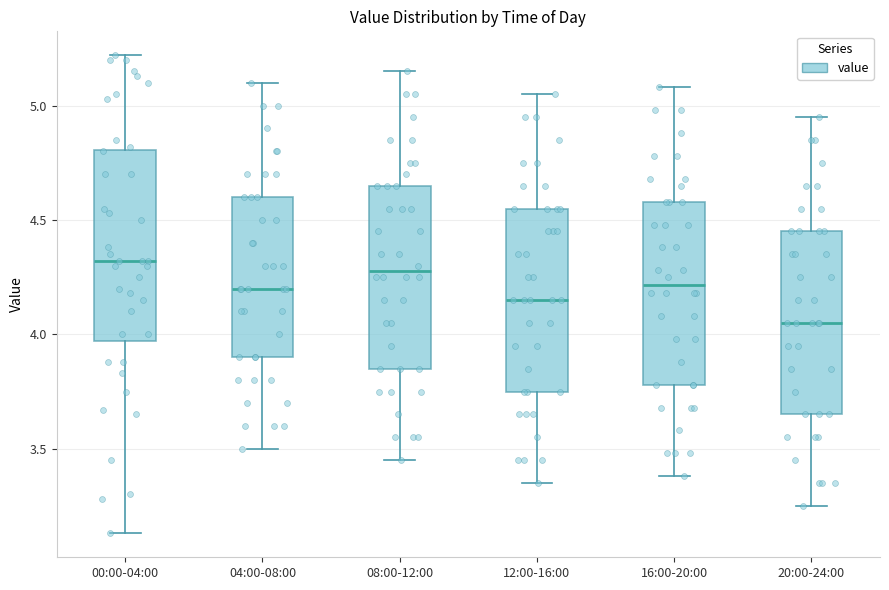

Reading left to right, read every box against the y-axis: the position of its median line, the range the box covers, and the ends of its whiskers. The values are not printed on the chart, so give them approximately, as read against the axis.

00:00-04:00: median 4.30, box 3.95 to 4.80, whiskers 3.15 to 5.20
04:00-08:00: median 4.20, box 3.90 to 4.60, whiskers 3.50 to 5.10
08:00-12:00: median 4.30, box 3.85 to 4.65, whiskers 3.45 to 5.15
12:00-16:00: median 4.15, box 3.75 to 4.55, whiskers 3.35 to 5.05
16:00-20:00: median 4.20, box 3.80 to 4.60, whiskers 3.40 to 5.10
20:00-24:00: median 4.05, box 3.65 to 4.45, whiskers 3.25 to 4.95